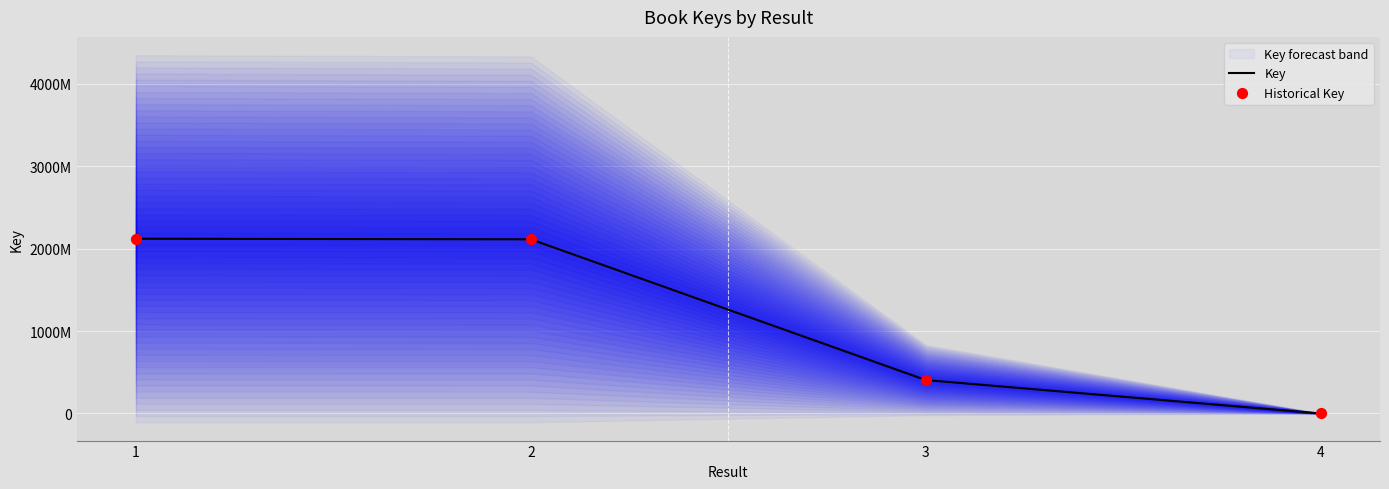

Which series contains the lowest Y value?

Key